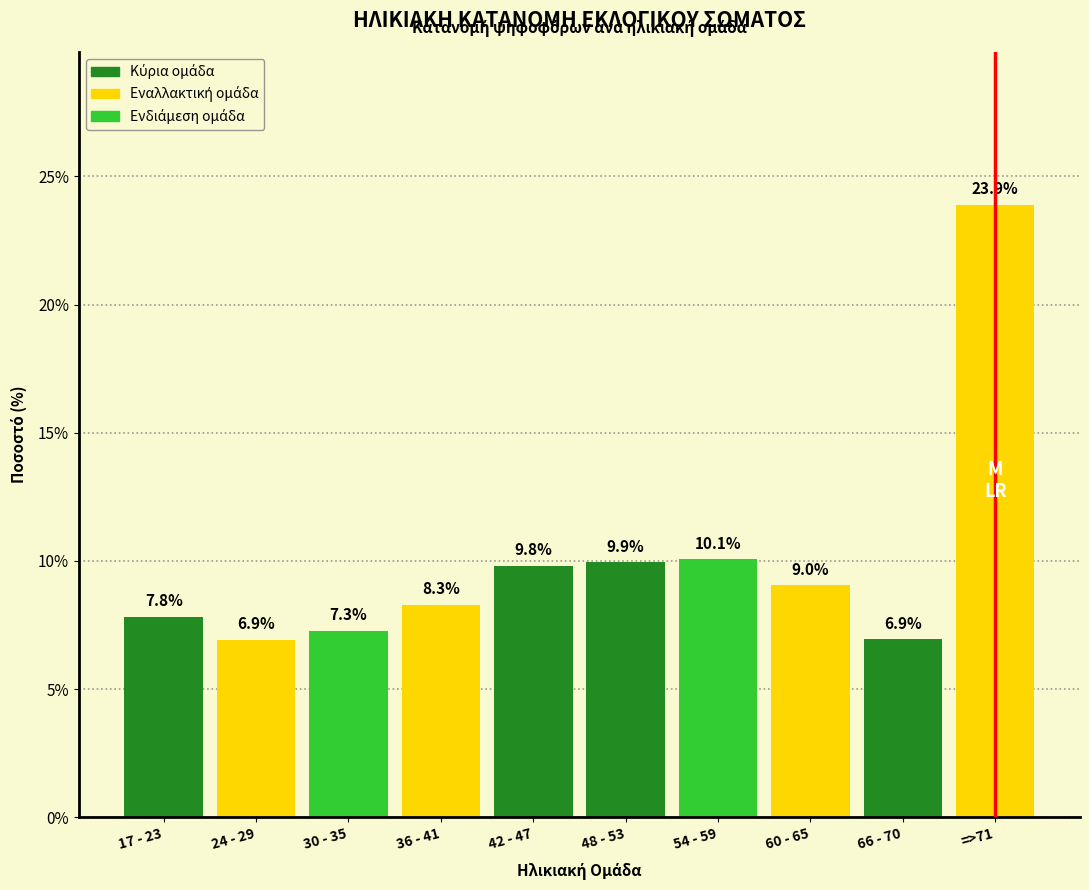

Reading left to right, what are all the values shown in this chart?

17 - 23=7.8	24 - 29=6.9	30 - 35=7.3	36 - 41=8.3	42 - 47=9.8	48 - 53=9.9	54 - 59=10.1	60 - 65=9.0	66 - 70=6.9	=>71=23.9